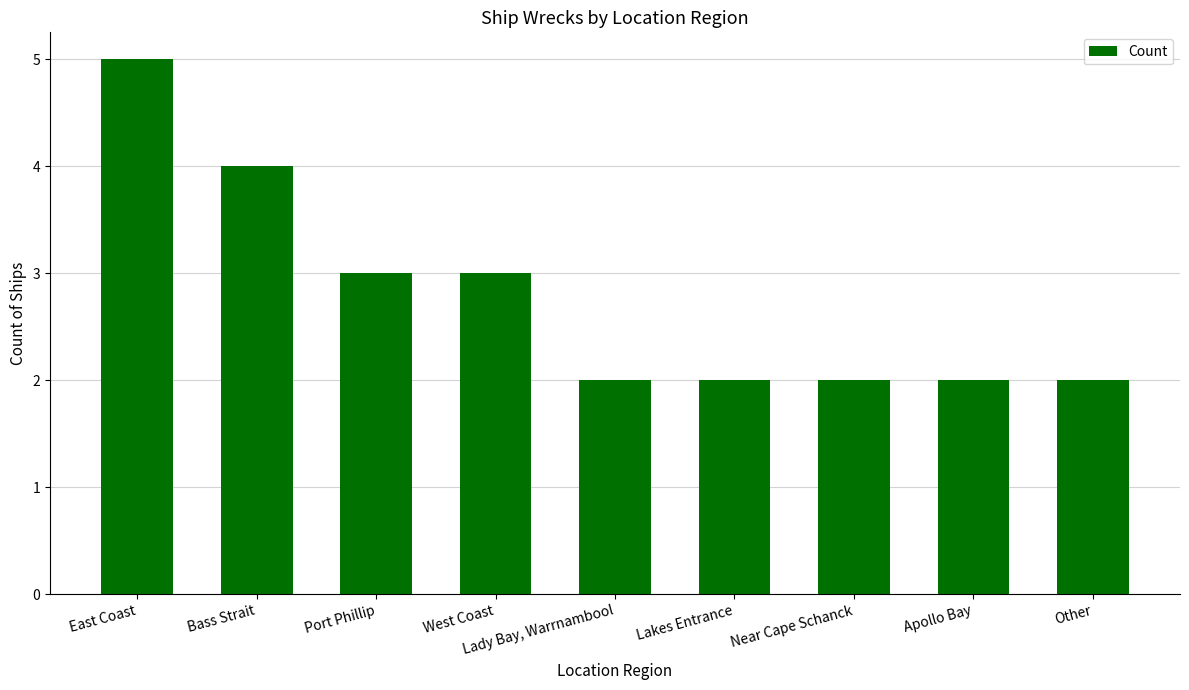

What is the label of the 1st bar from the left?

East Coast